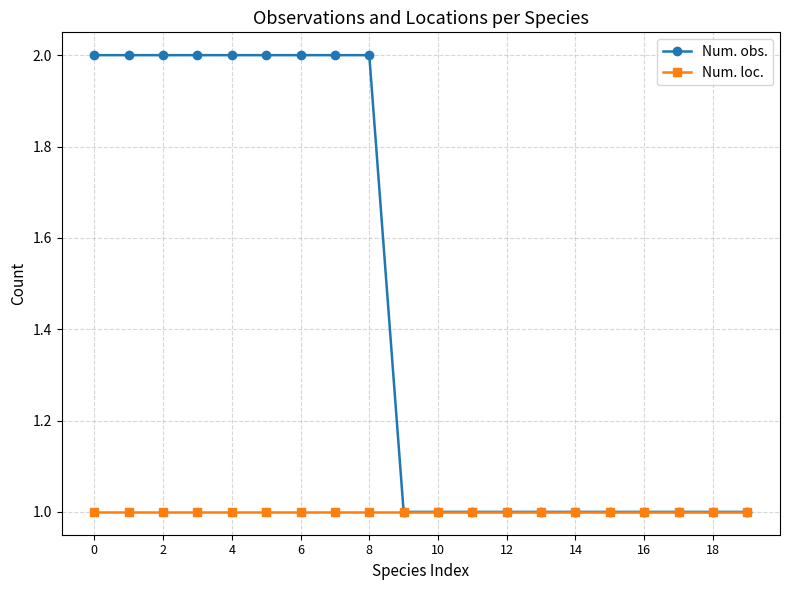

Which series has the largest total across all categories?

Num. obs.